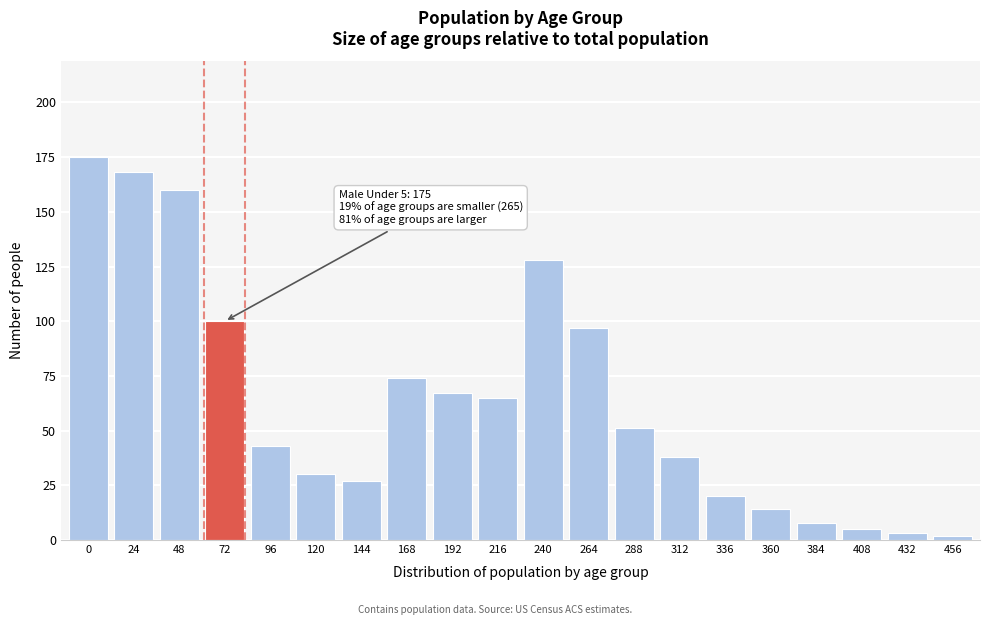

Reading left to right, what are all the values shown in this chart?

175	168	160	100	43	30	27	74	67	65	128	97	51	38	20	14	8	5	3	2